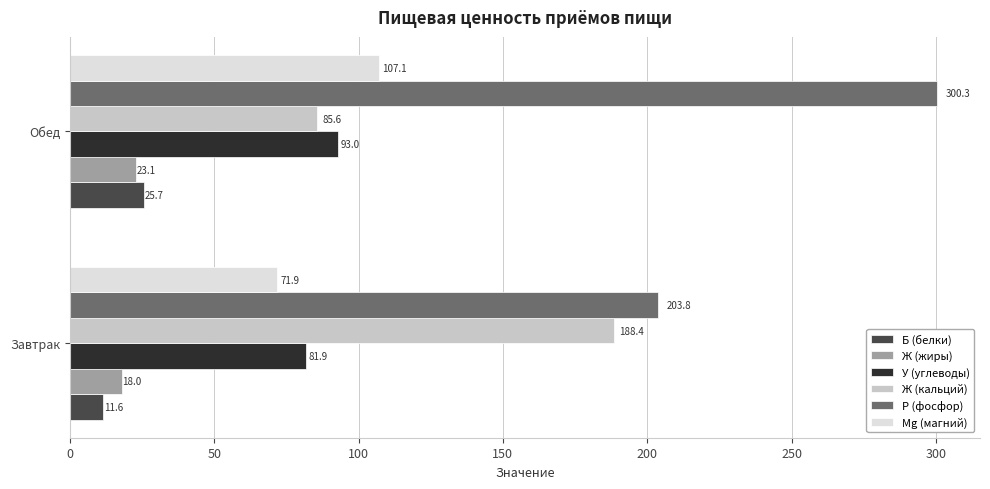

What is the sum of the P (фосфор) values at Обед and Завтрак?

504.1